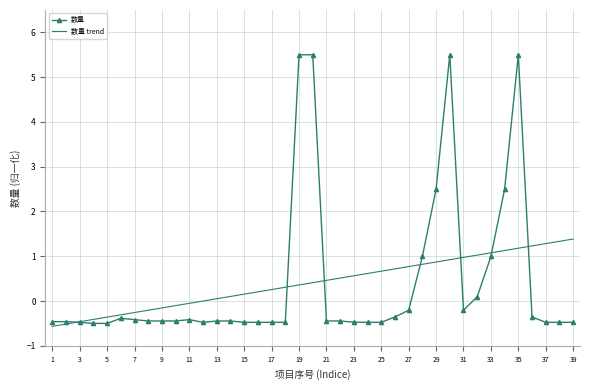

What is the difference between the second highest and second lowest values in the 数量 trend series?

1.8